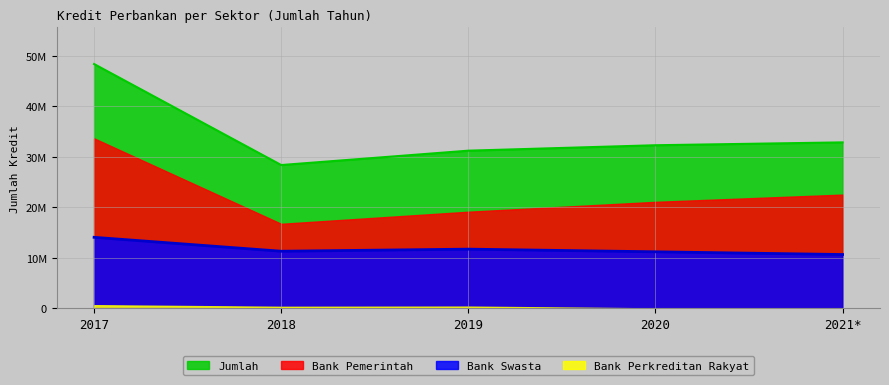

Which series has the widest spread of values?

Jumlah